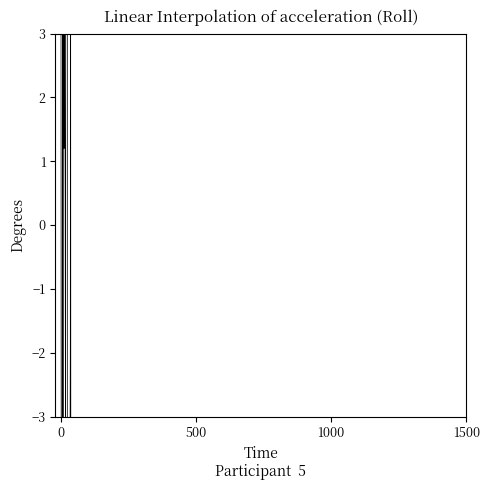

What is the minimum value shown in the chart?

-11.8